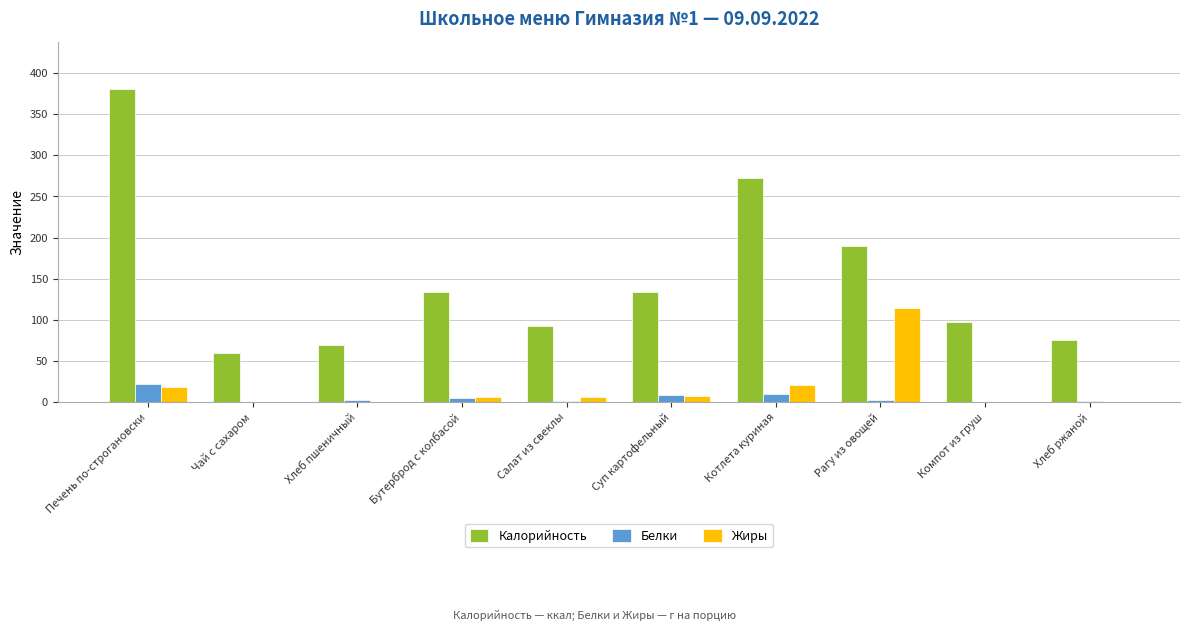

At which label does Калорийность reach its peak?

Печень по-строгановски